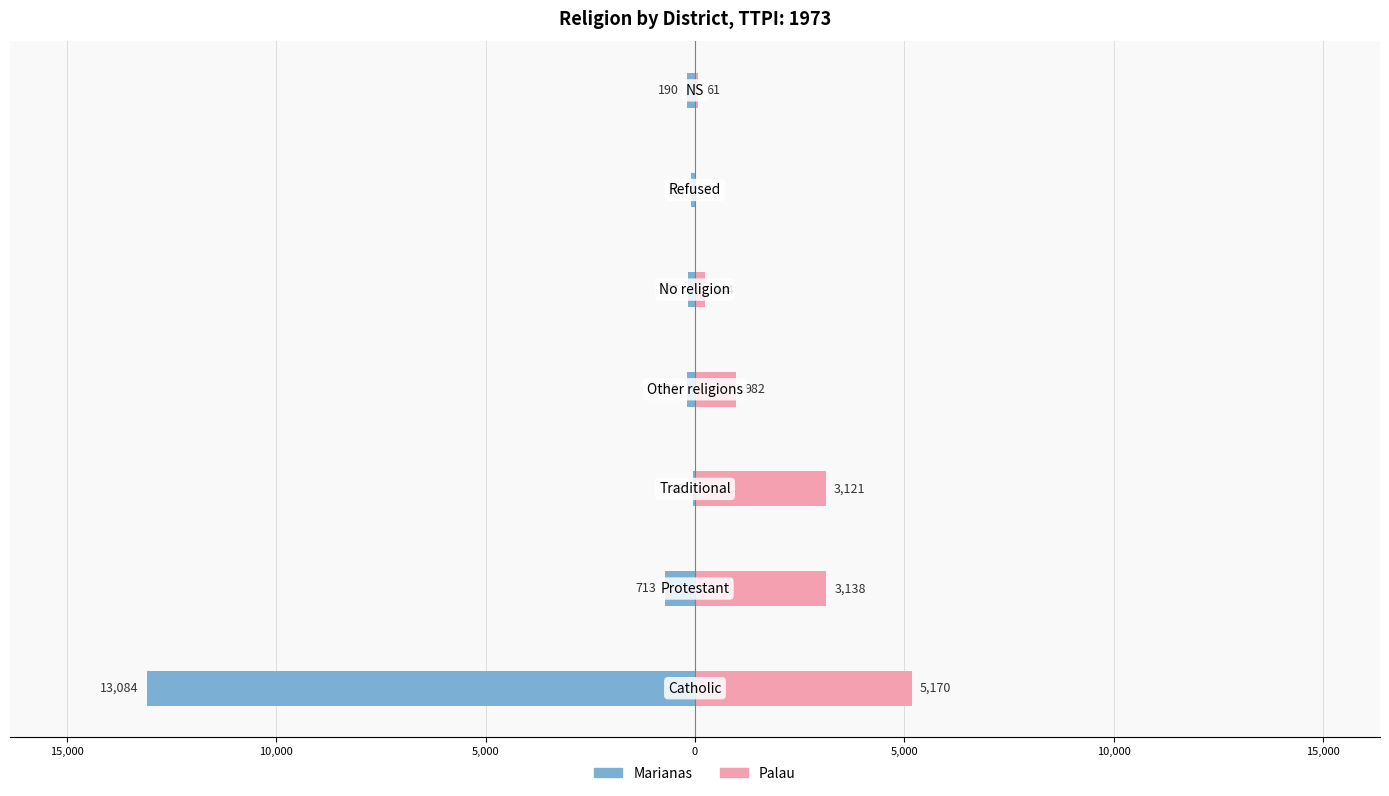

What is the value of the Marianas bar at the 1st from the left?

-13084